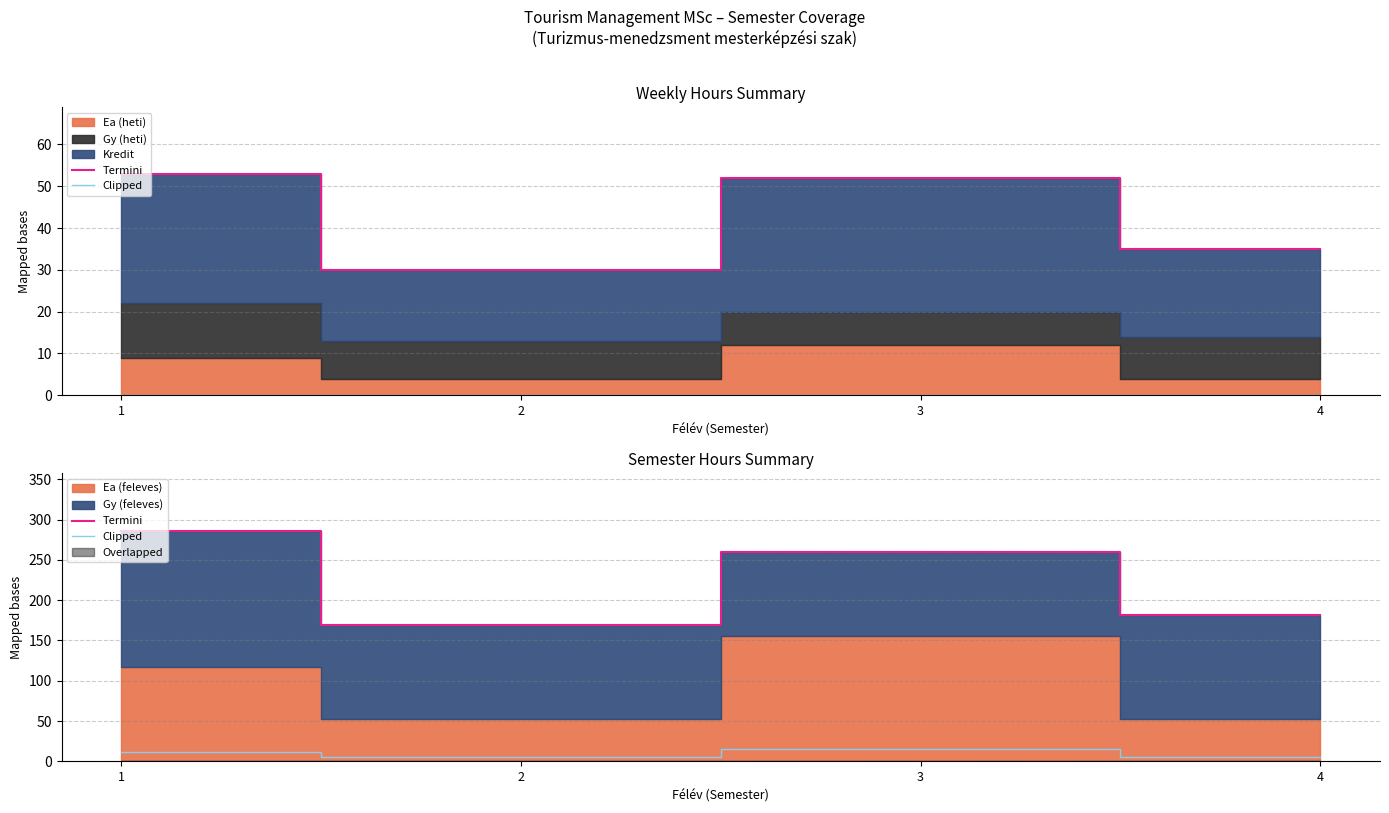

What is the total value across all series at 2?

174.2